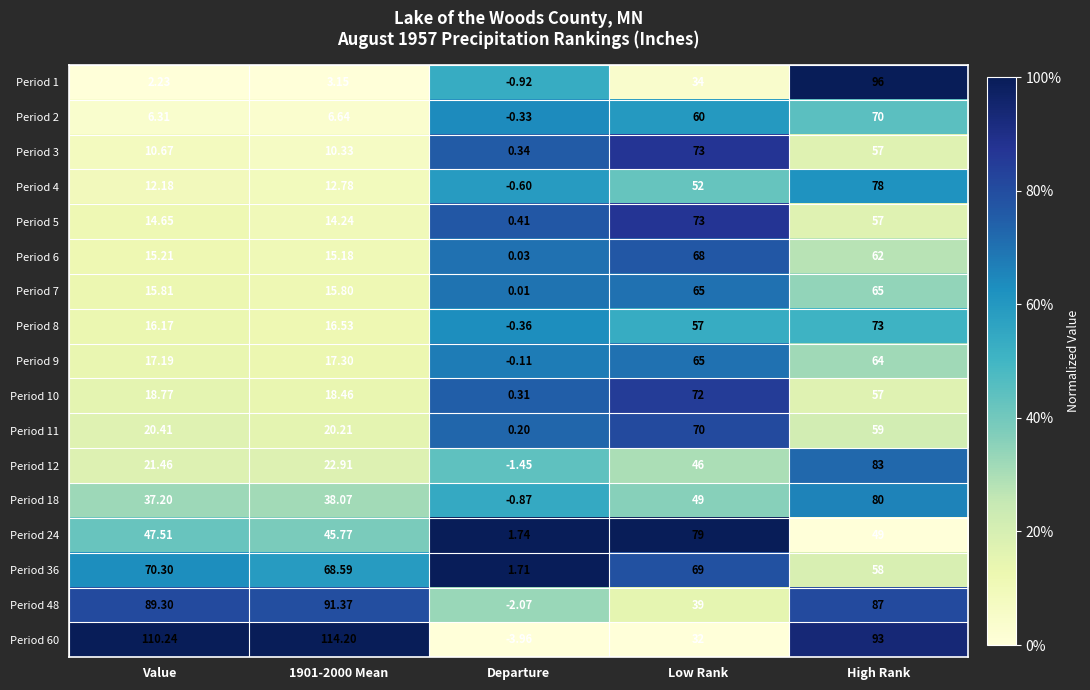

At which label is Period 1 closest to 47?

Low Rank